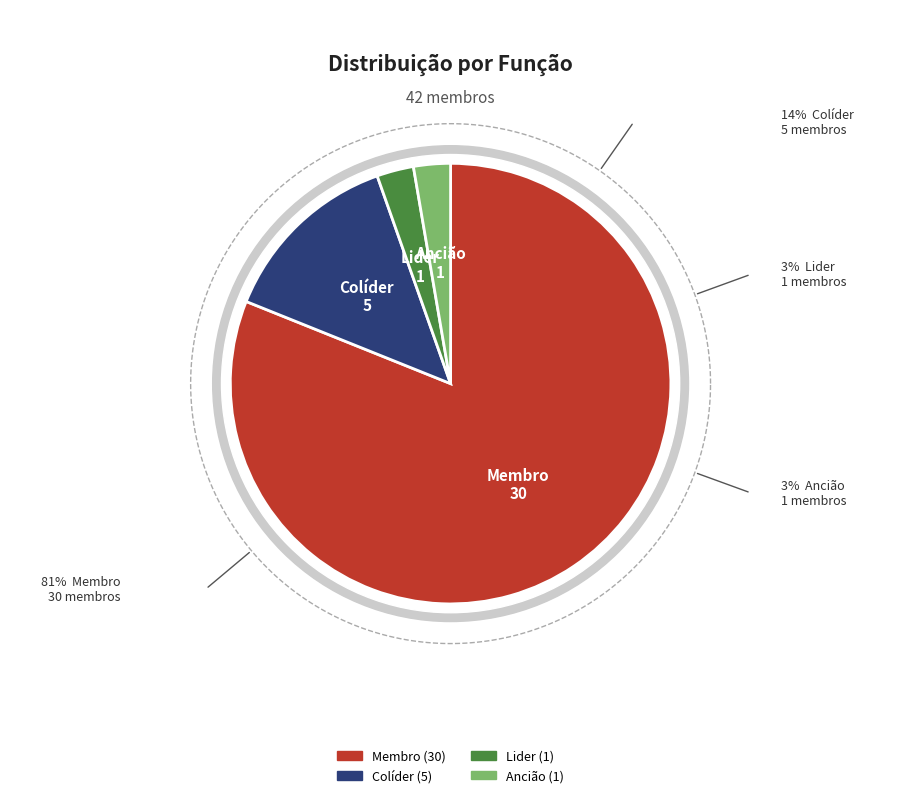

What portion of the pie excludes Ancião?

97.3%